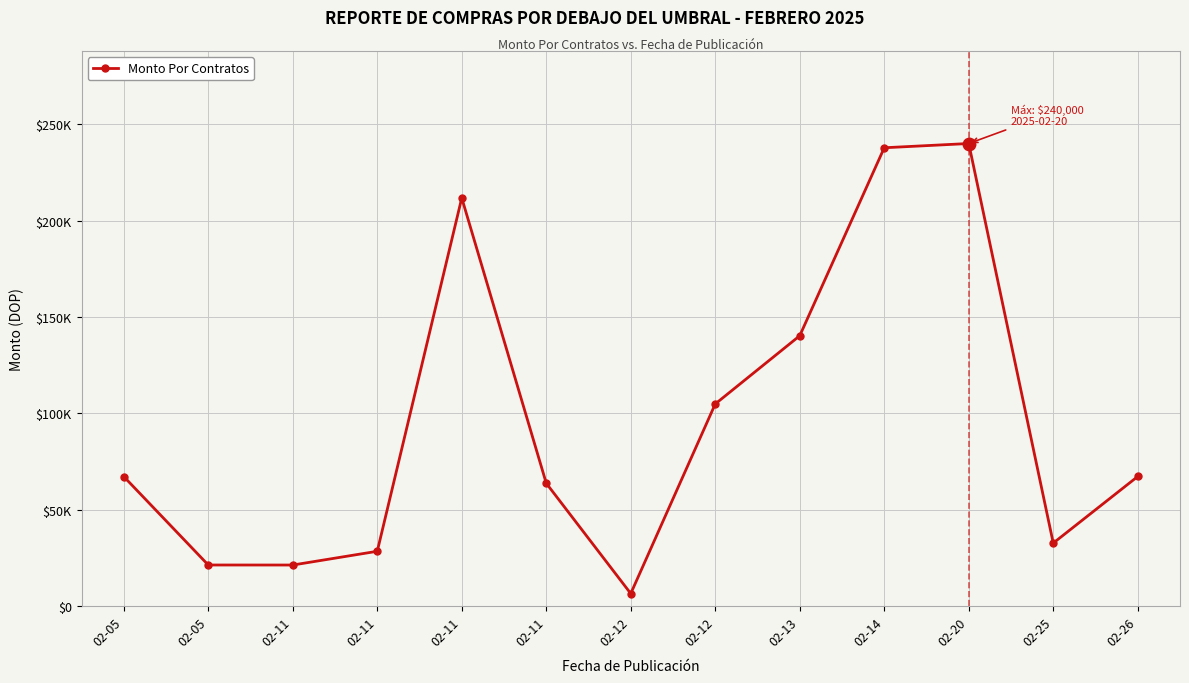

Reading right to left, list all the values displayed in this chart.

02-26=67250	02-25=32686	02-20=240000	02-14=237796	02-13=140268	02-12=104879	02-12=6490	02-11=63720	02-11=211760	02-11=28438	02-11=21300	02-05=21317	02-05=67200